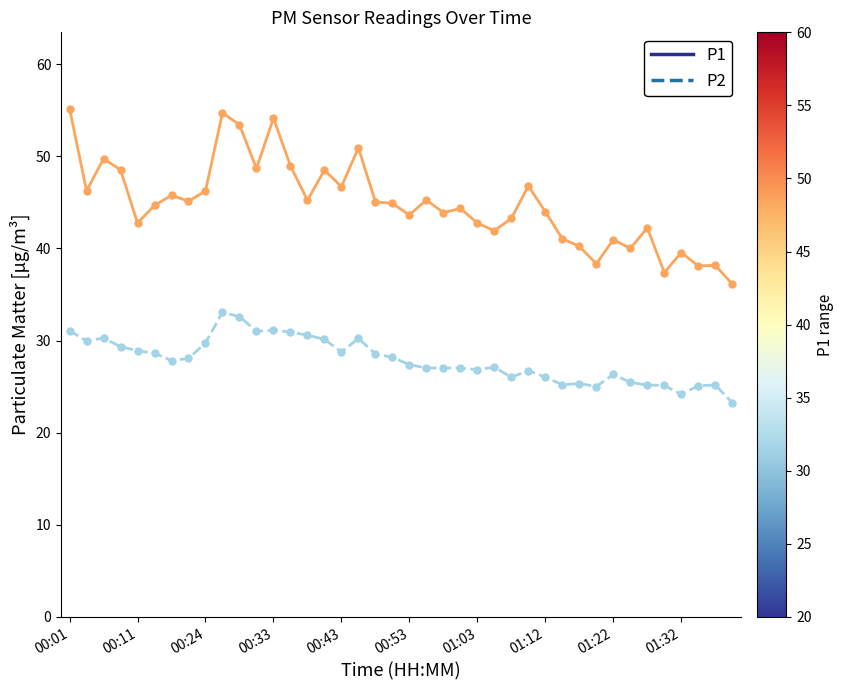

What is the greatest value displayed?

55.2